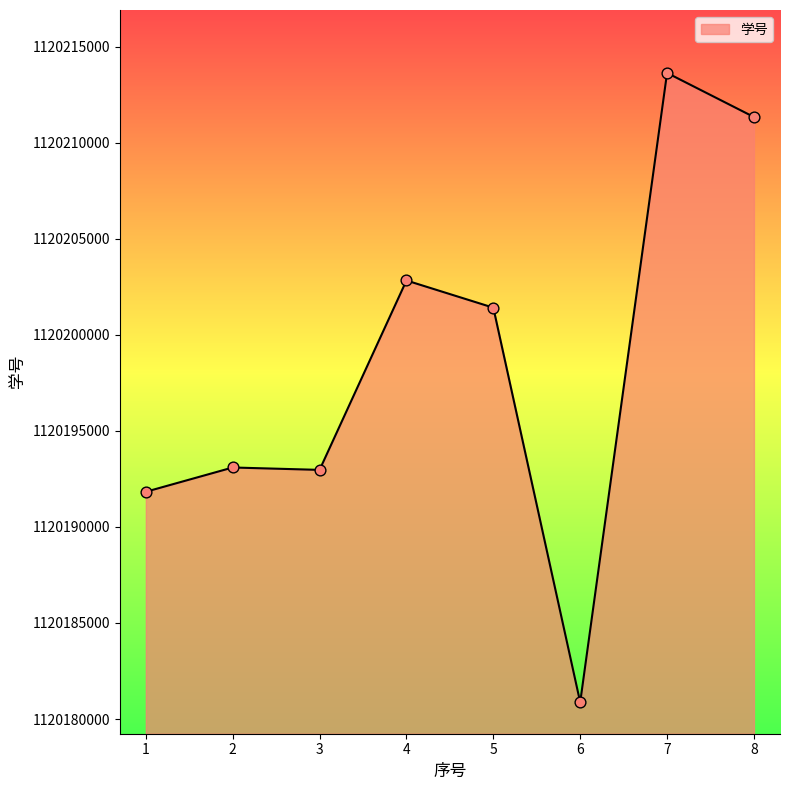

Approximately how many times larger is the value at 1 compared to 7?

1.0